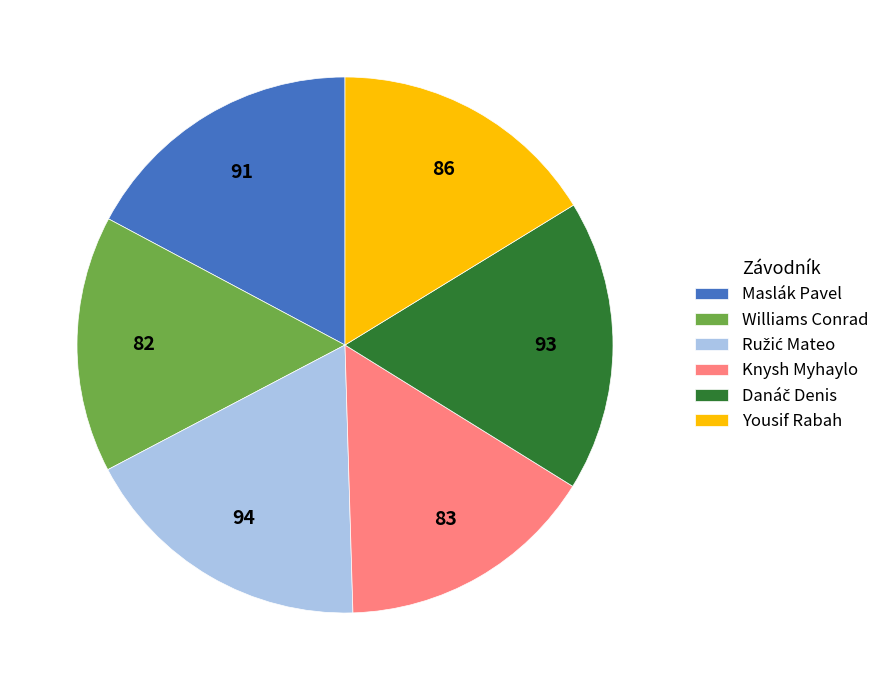

Is it true that Williams Conrad is 16% of the pie?

True